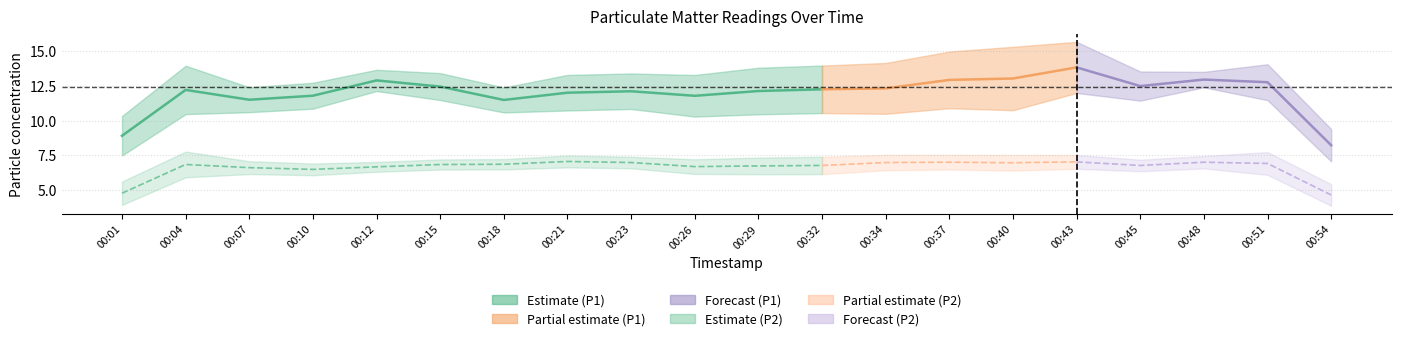

Where is the first local maximum for P2?

00:04